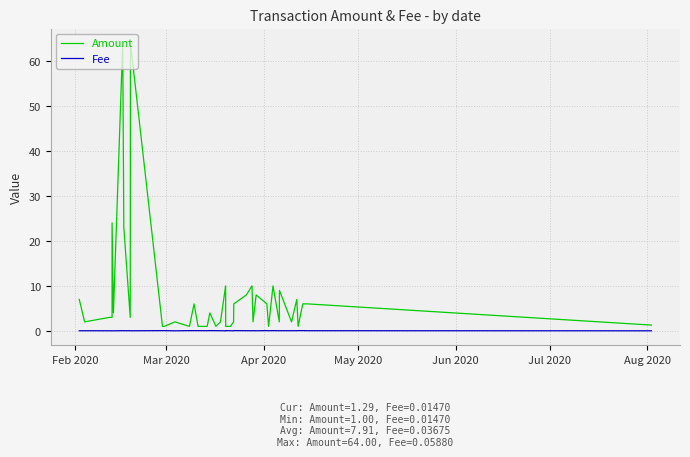

Rank the series by their average value, from highest to lowest.

Amount, Fee